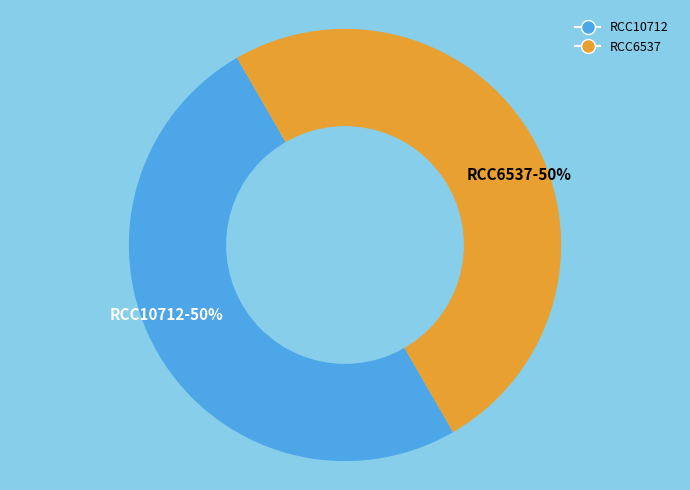

Do RCC6537-50% and RCC10712-50% together represent more than half of the pie?

Yes